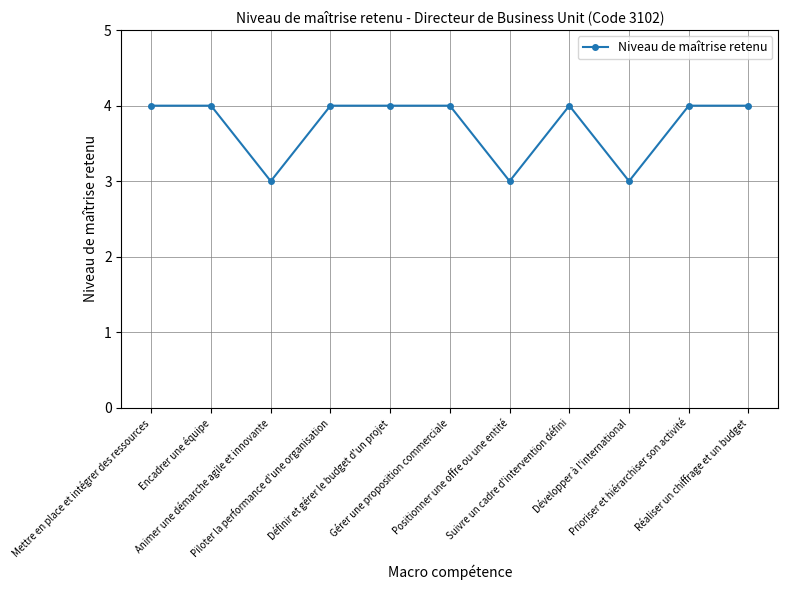

What is the average value?

4